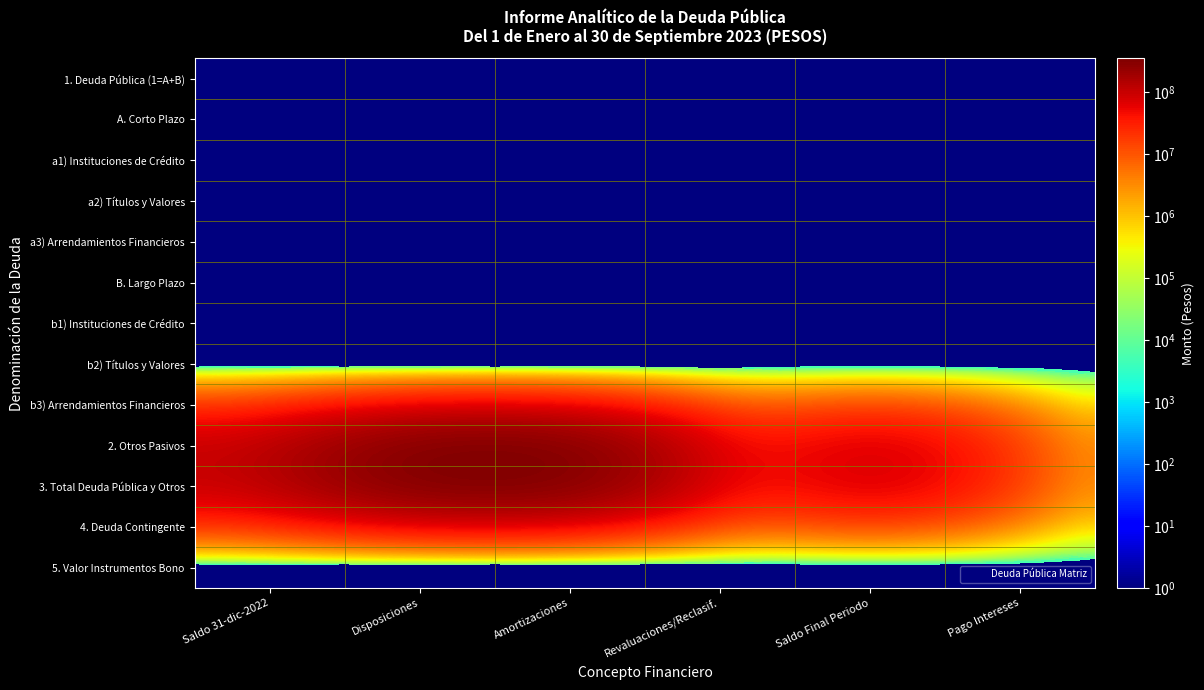

What is the spread (max minus min) of values at Saldo 31-dic-2022?

92536077.8